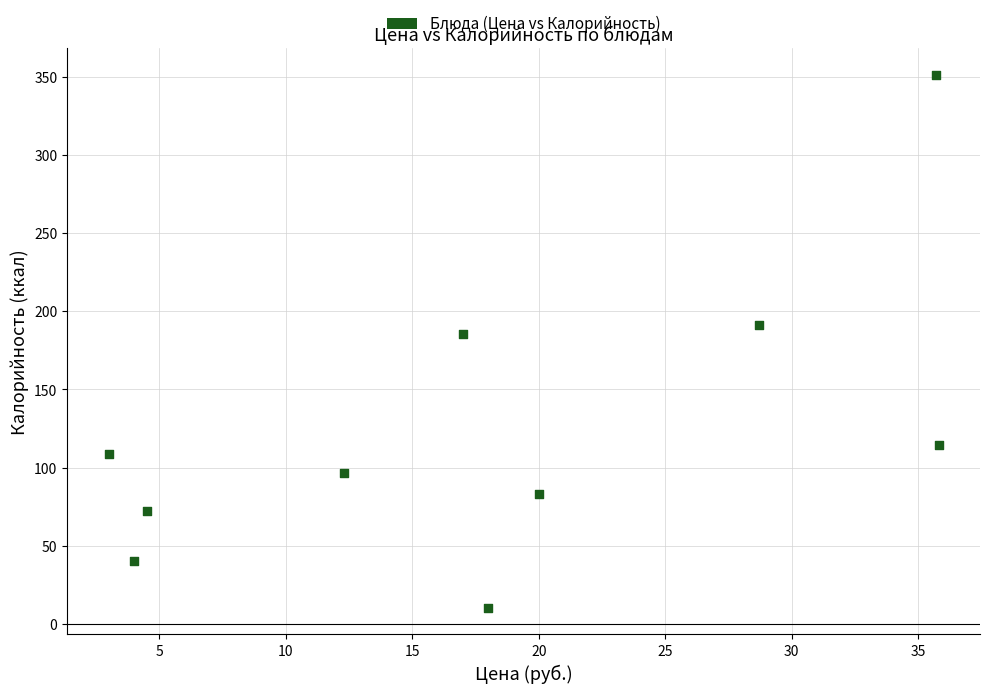

What is the average Y value?

125.3